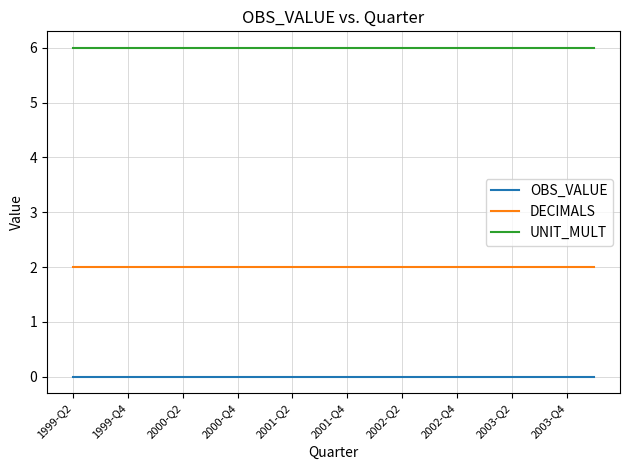

What is the minimum value for UNIT_MULT?

6